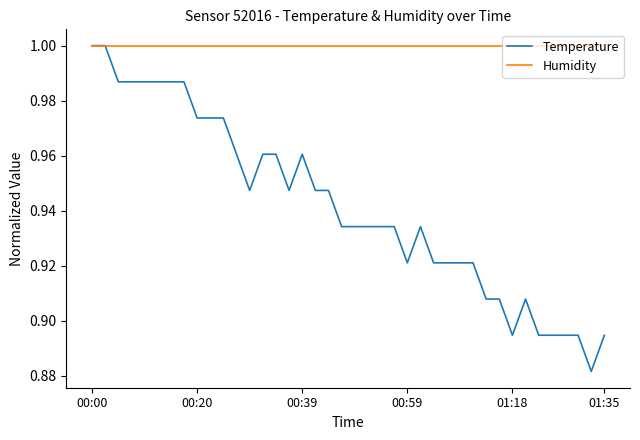

Rank the series by their average value, from highest to lowest.

Humidity, Temperature